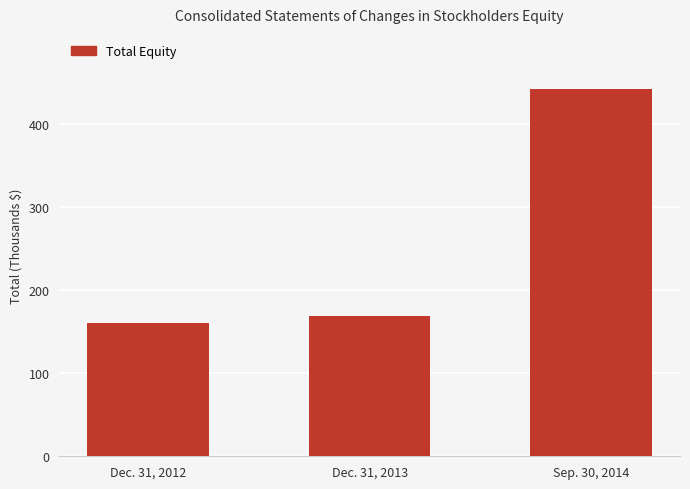

Where is the data nearest to the value 301265?

Dec. 31, 2013